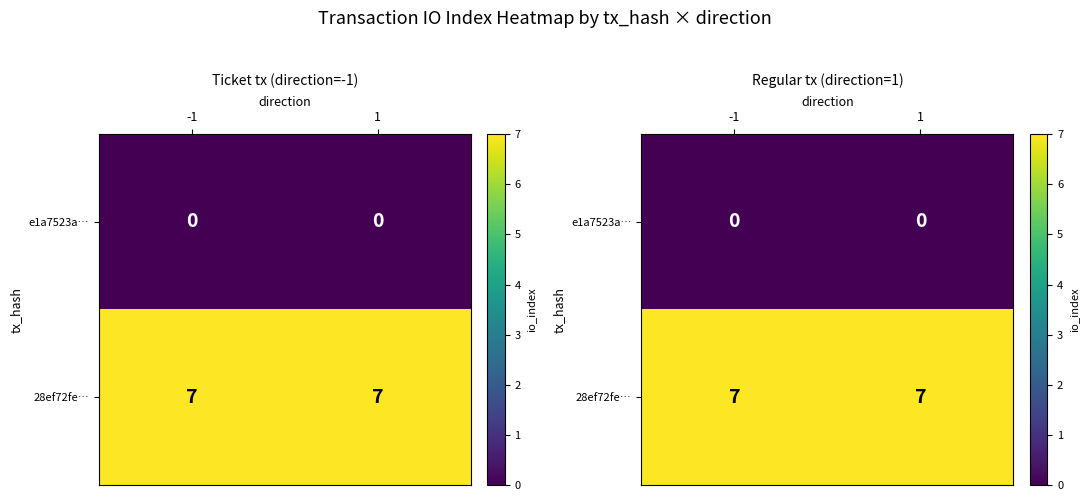

Where is e1a7523a… nearest to the value 0?

-1